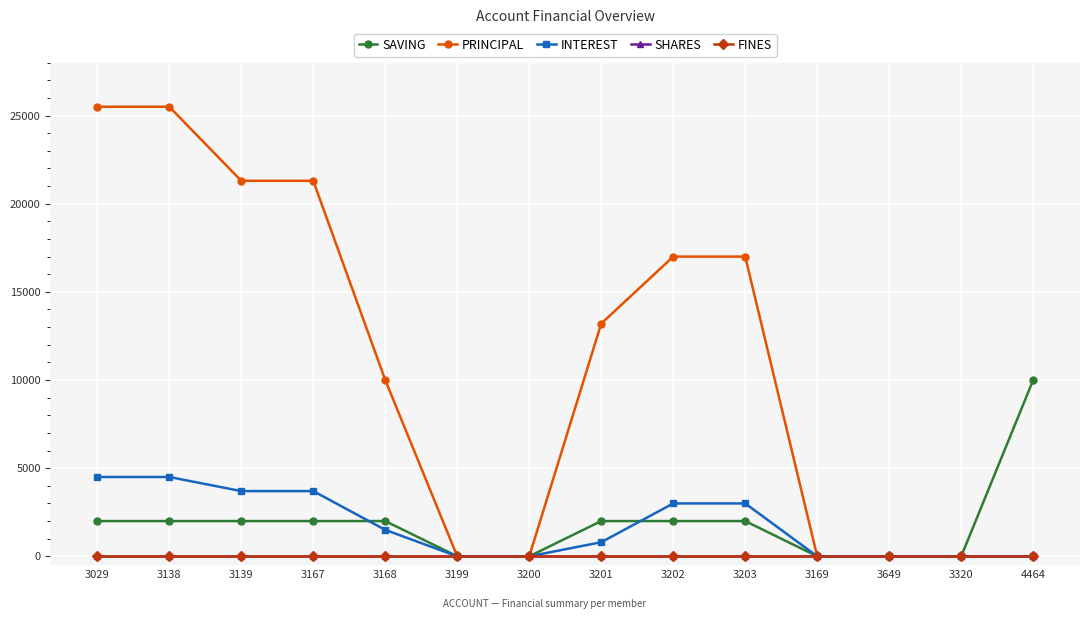

What is the spread (max minus min) of values at 3201?

13200